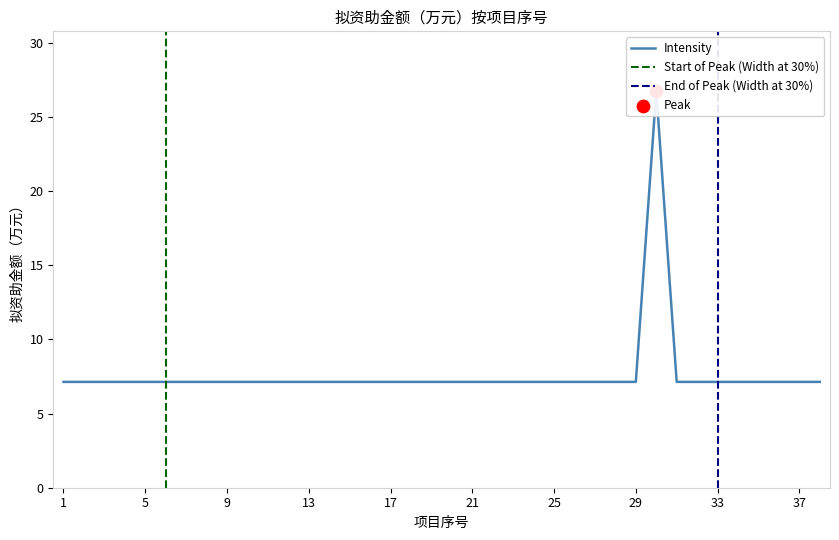

Approximately how many times larger is the value at 2 compared to 1?

1.0